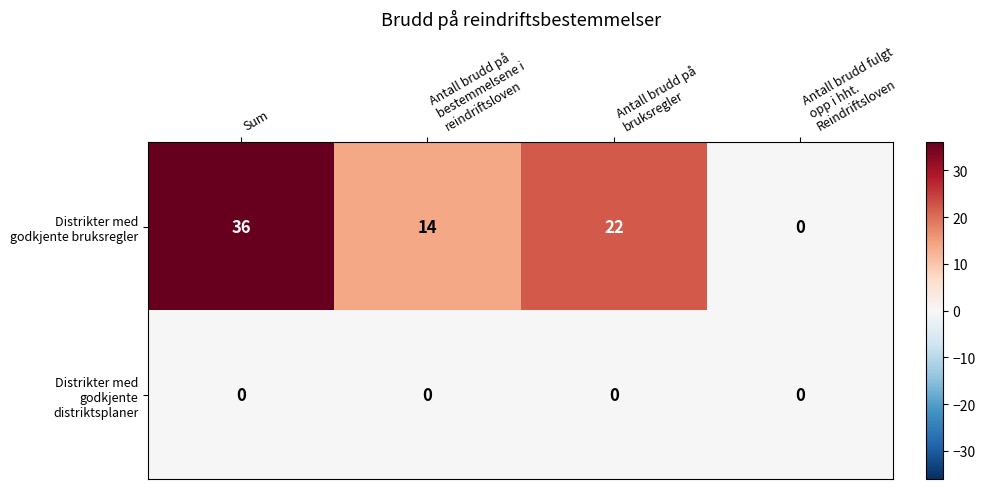

What is the greatest value displayed?

36